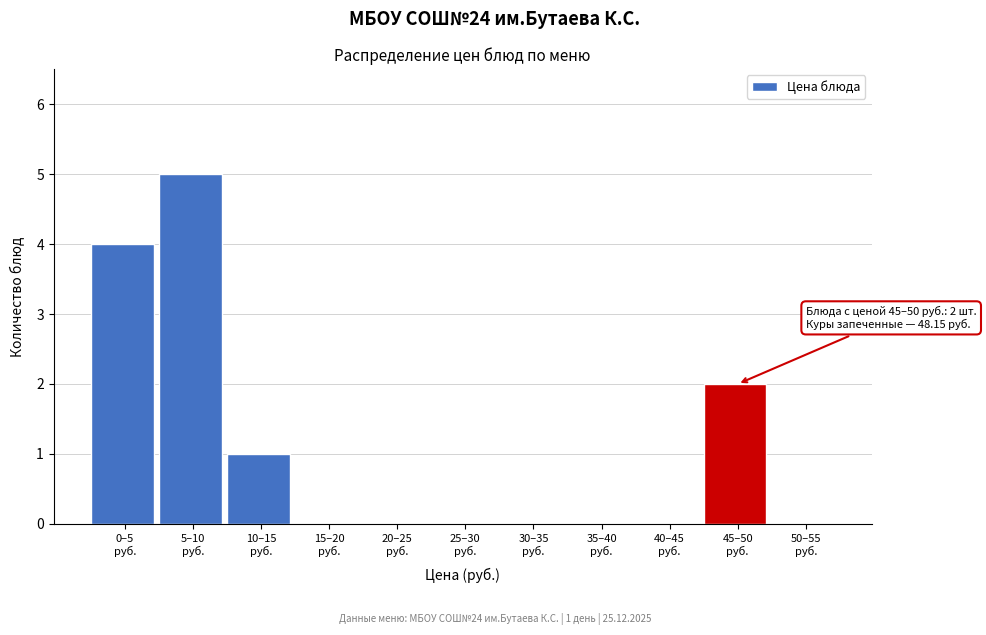

What is the maximum value shown in the chart?

5